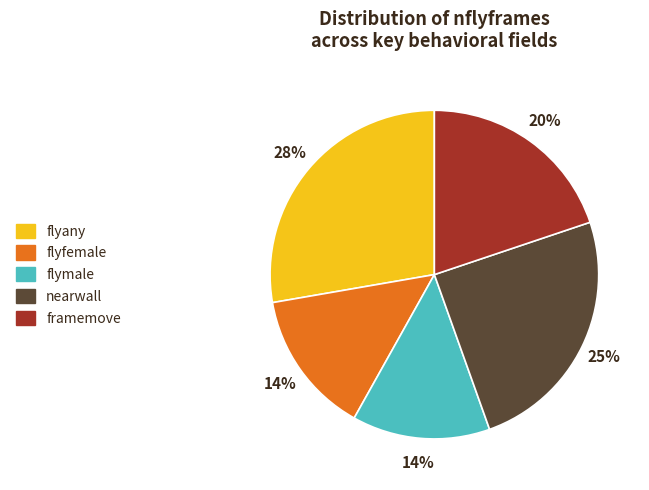

Which has a higher value, framemove or flymale?

framemove